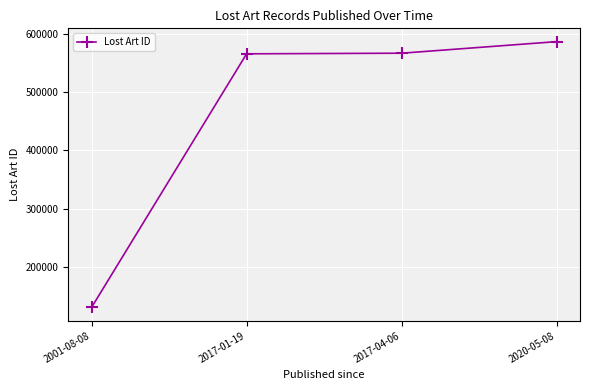

How many lines are shown in the chart?

1